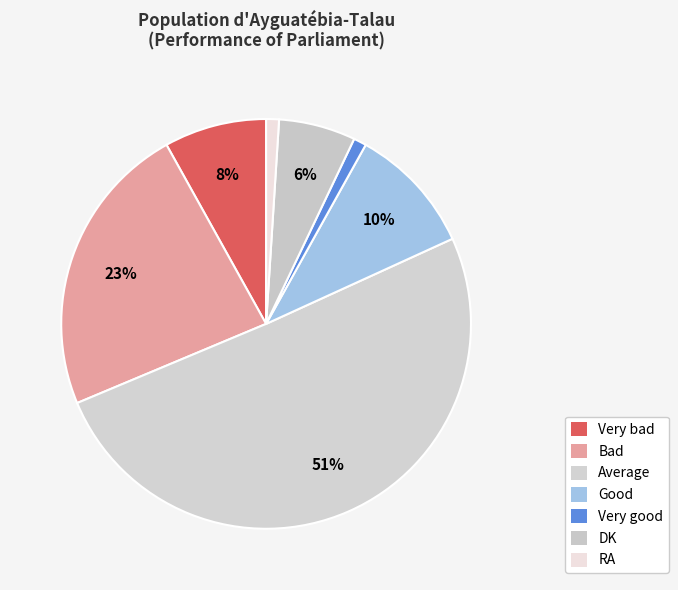

To the nearest percent, what is the combined percentage of Bad and DK?

29%